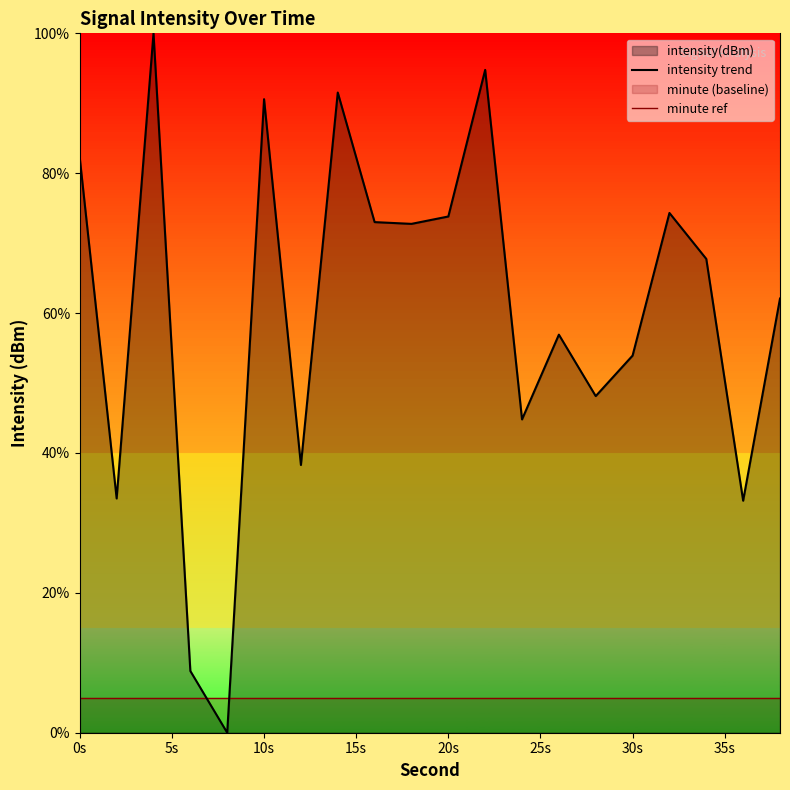

Rank the series by their average value, from highest to lowest.

intensity trend, minute ref